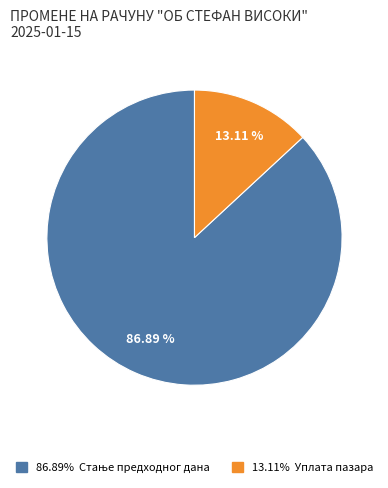

Does any single category account for the majority?

Yes